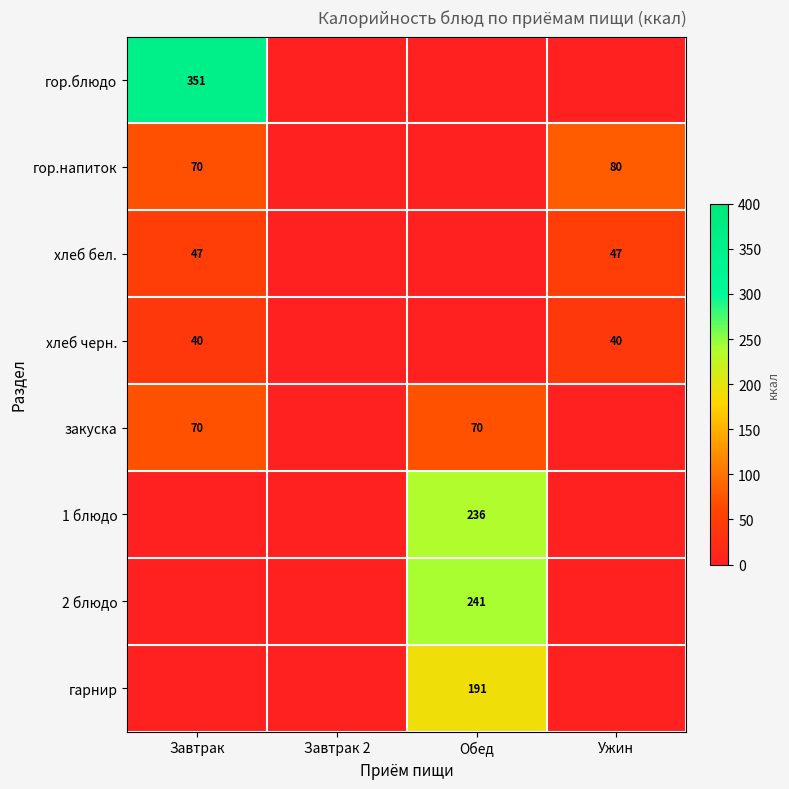

Is the value of закуска at Обед greater than the value of хлеб бел. at Ужин?

Yes